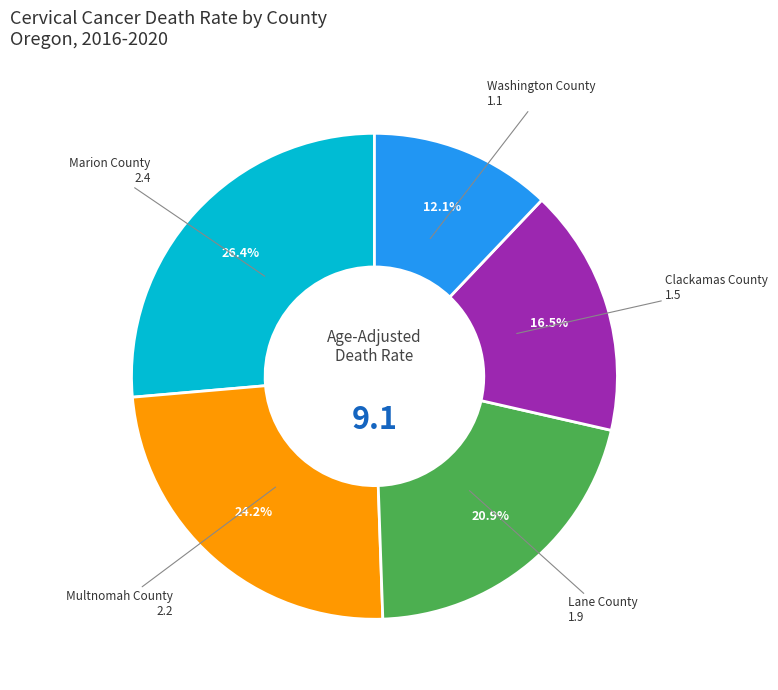

Is there any slice that represents more than half of the pie?

No